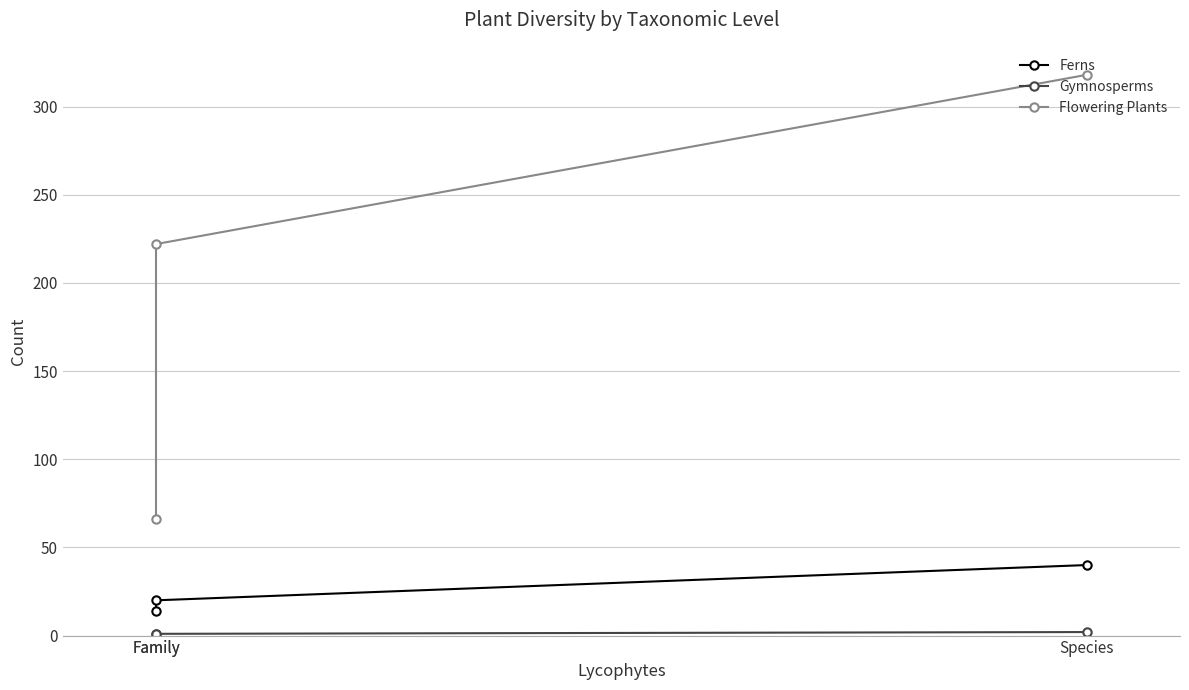

What is the average value of the Gymnosperms series?

1